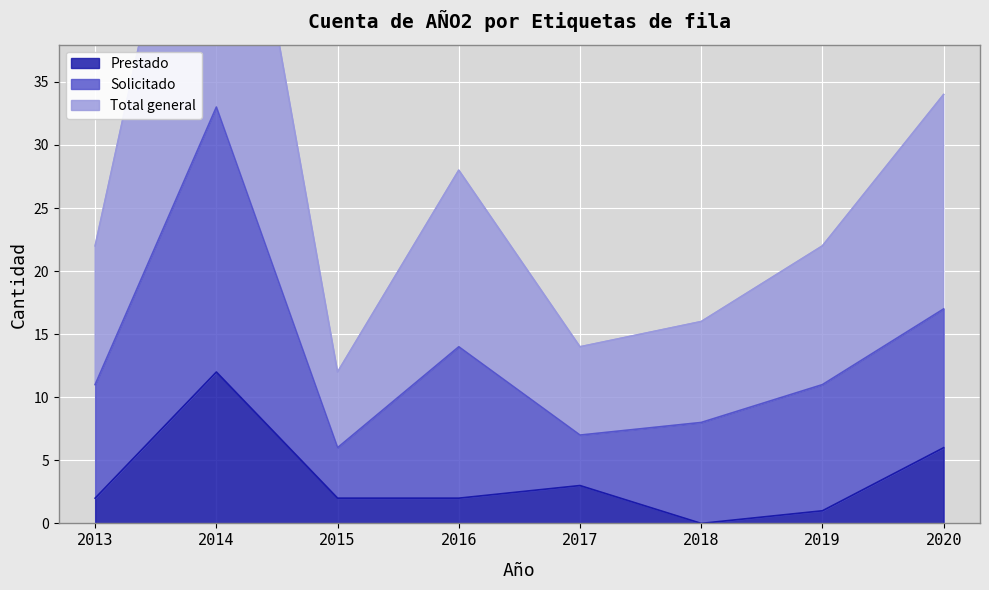

Which category has the highest value in the Prestado series?

2014